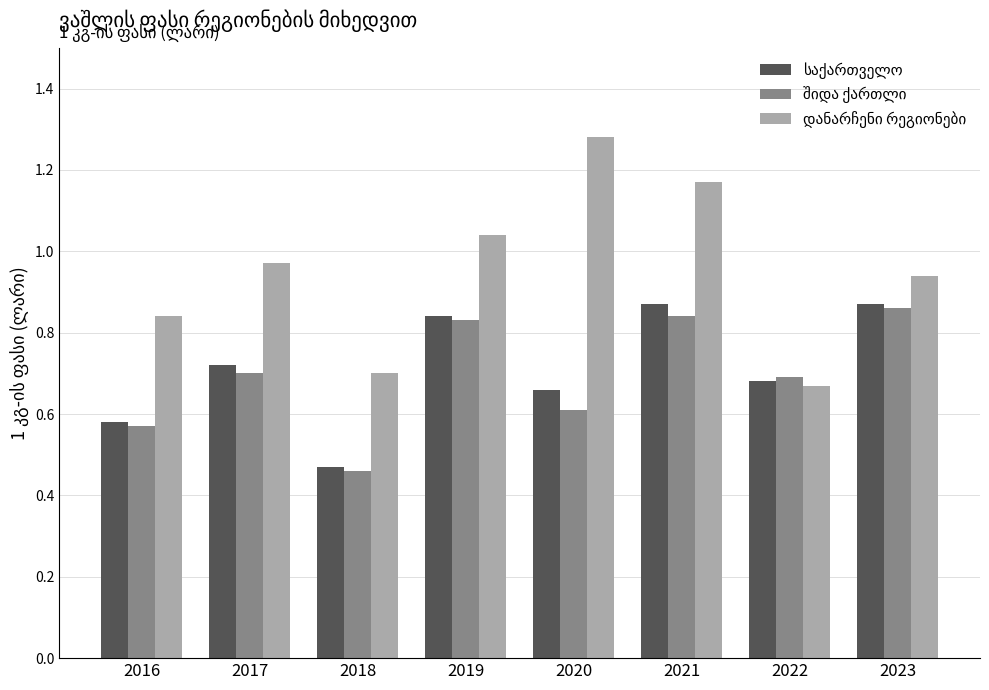

Which category has the lowest value across all series?

2018